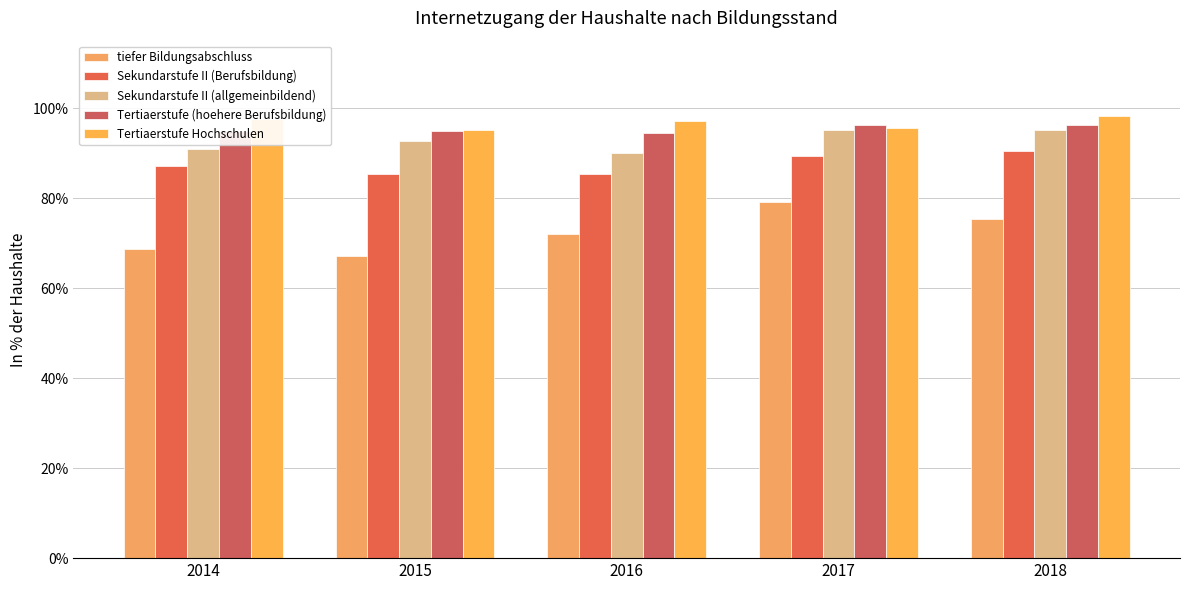

Are the bars horizontal?

No